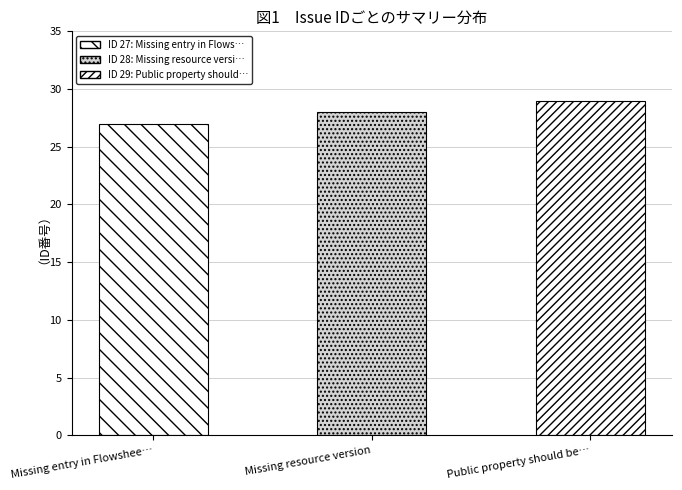

Between Missing entry in Flowsheet Monitoring and Missing resource version, which is larger?

Missing resource version